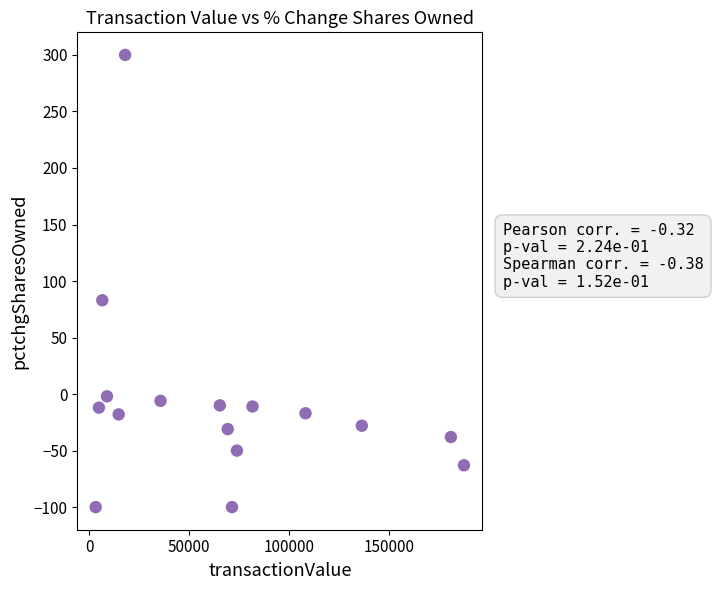

What Y value in the scatter plot is closest to 100?

83